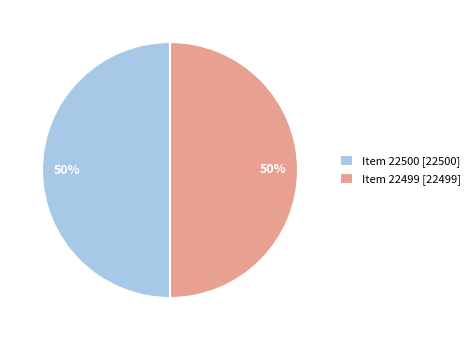

Is the sum of Item 22499 [22499] and Item 22500 [22500] greater than half?

Yes